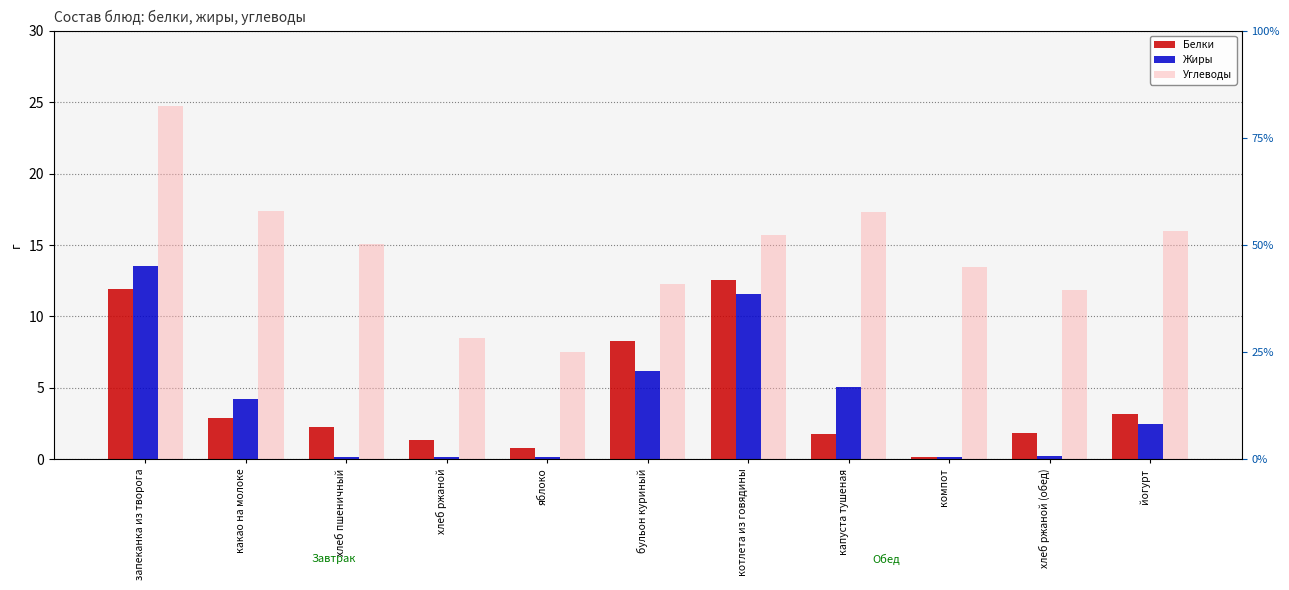

What is the total value across all series at запеканка из творога?

50.2